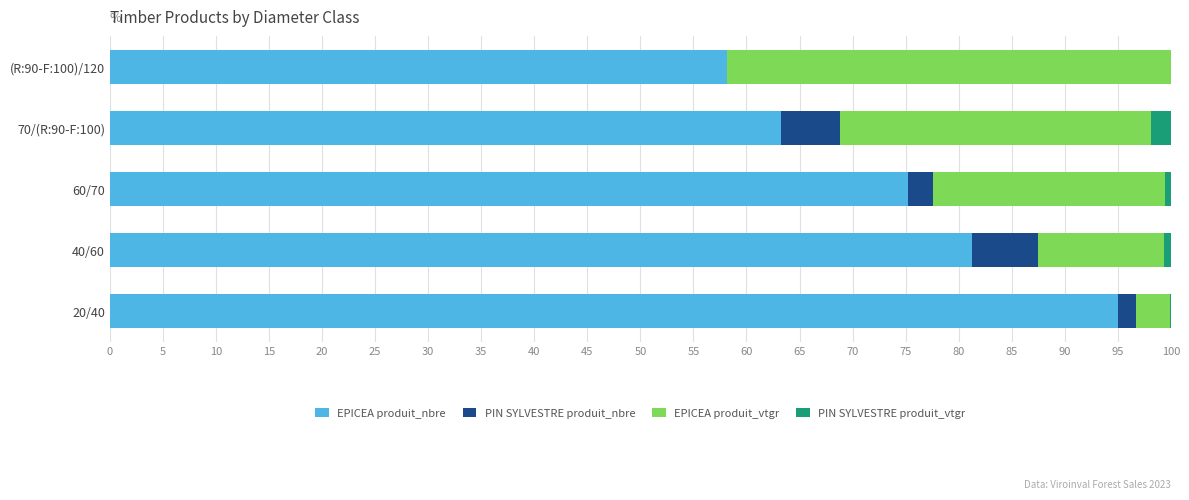

True or false: EPICEA produit_nbre has a value of 95.1 at 20/40.

True